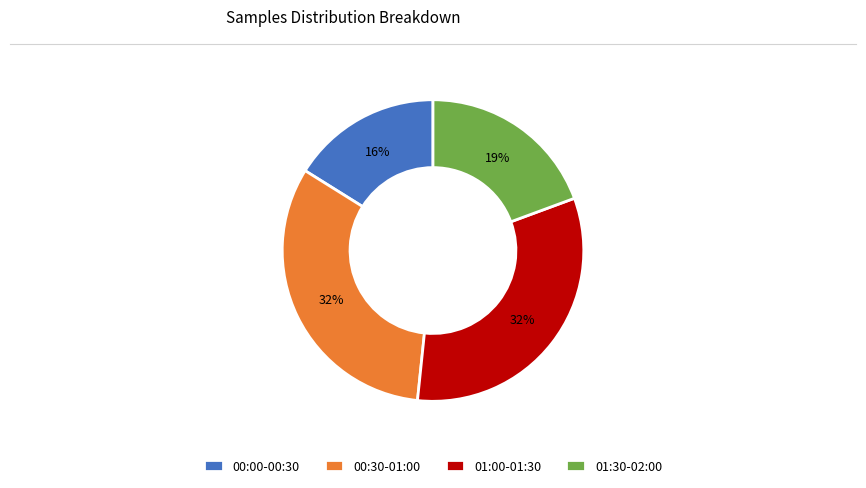

Do 00:00-00:30 and 00:30-01:00 together represent more than half of the pie?

No